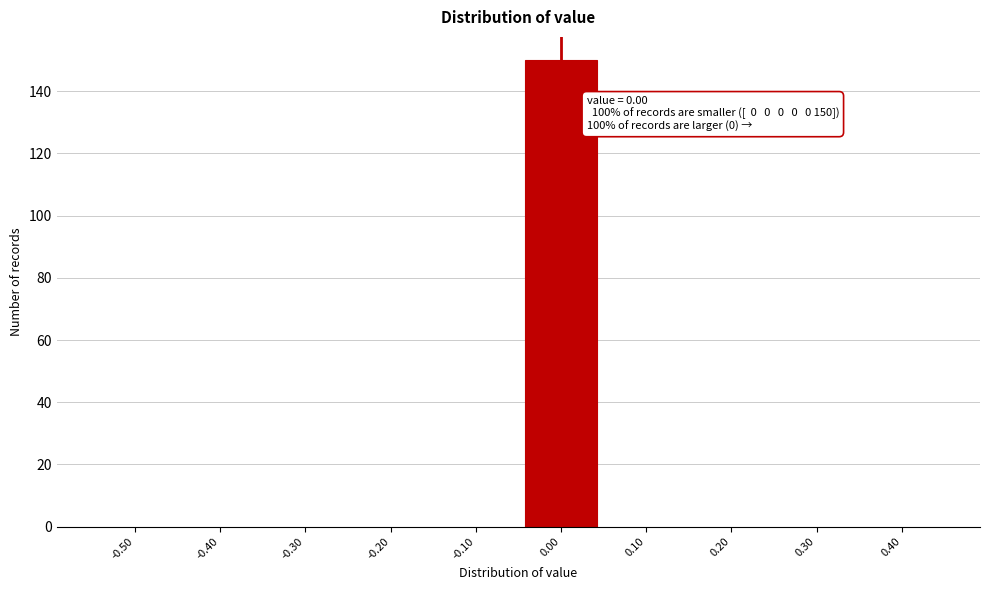

Reading right to left, what are all the values shown in this chart?

0.40=0	0.30=0	0.20=0	0.10=0	0.00=150	-0.10=0	-0.20=0	-0.30=0	-0.40=0	-0.50=0